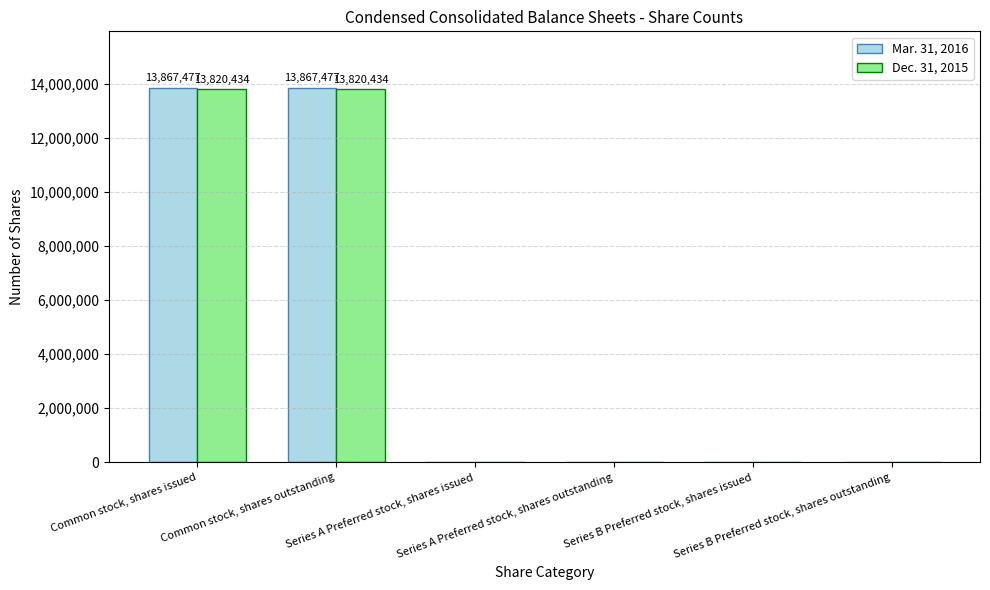

How many series are shown in this chart?

2